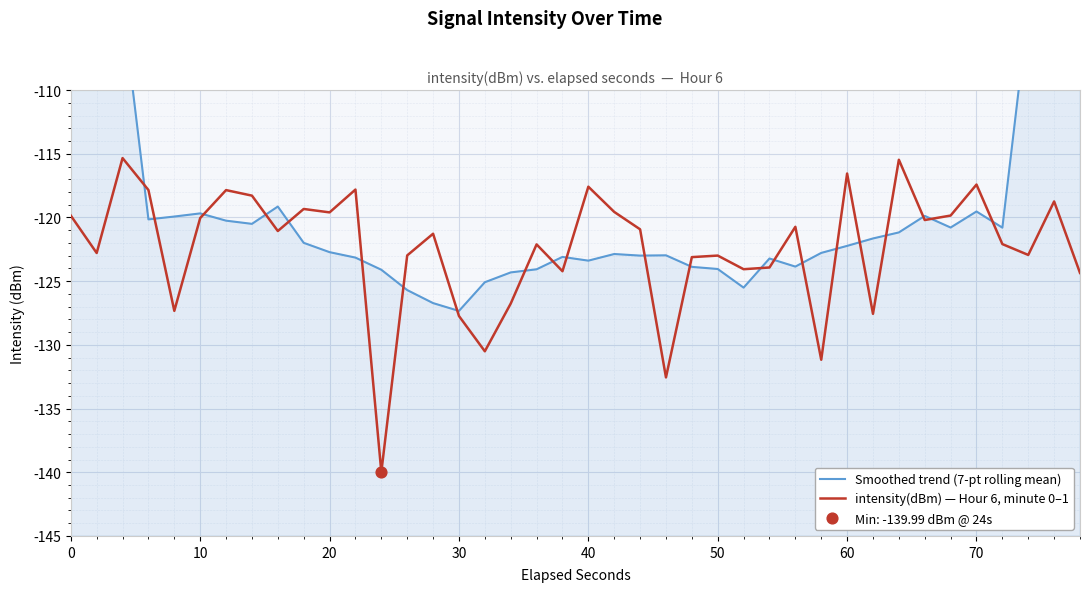

The intensity(dBm) — Hour 6, minute 0–1 series shows -117.6 at 40. True or false?

True